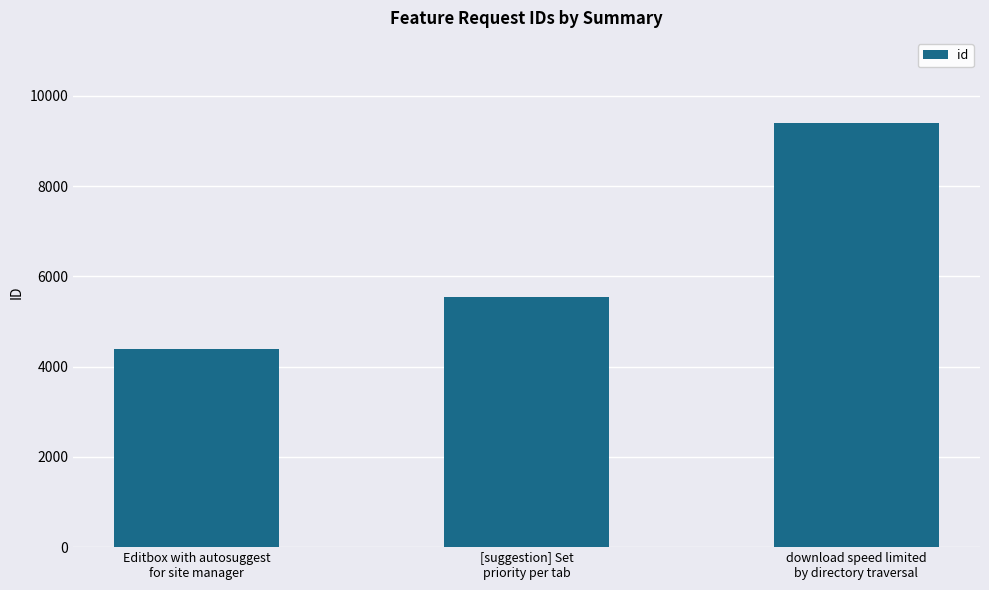

What is the label of the 1st bar from the right?

download speed limited
by directory traversal